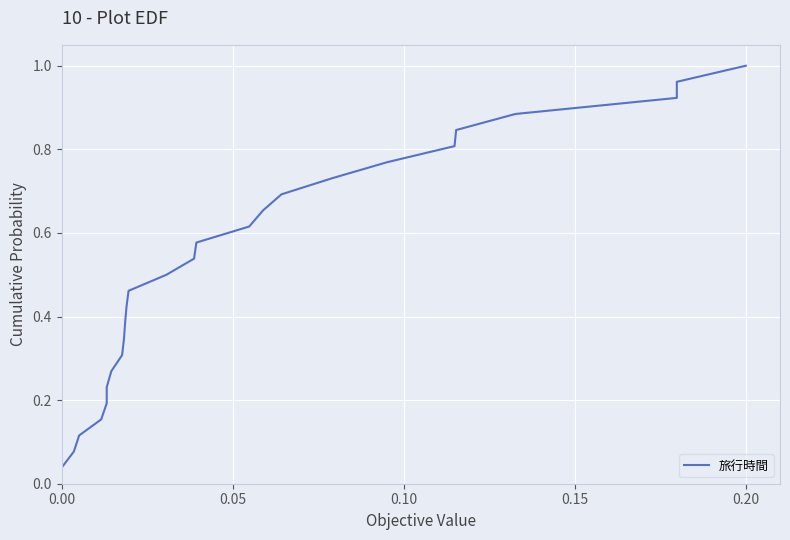

True or false: the data has more than 0 interior local peaks.

False